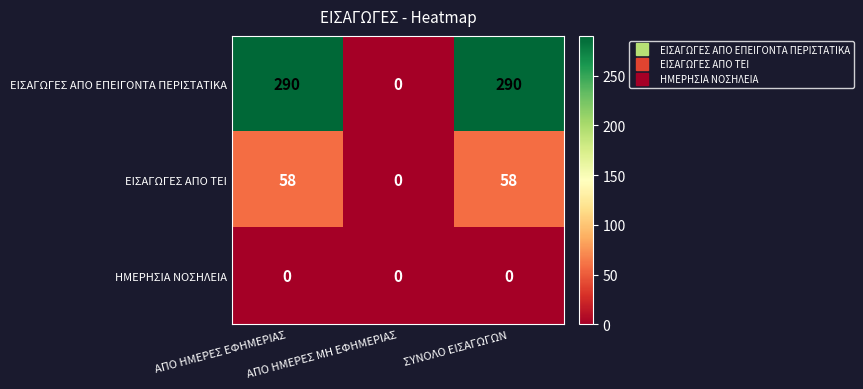

Which series has the largest total across all categories?

ΕΙΣΑΓΩΓΕΣ ΑΠΟ ΕΠΕΙΓΟΝΤΑ ΠΕΡΙΣΤΑΤΙΚΑ